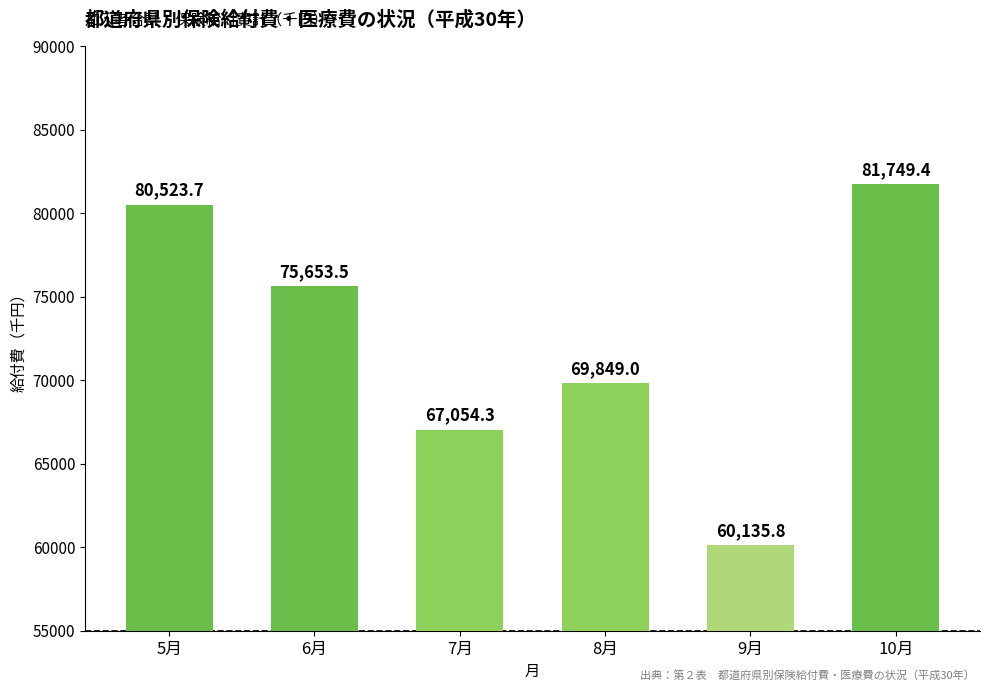

Are the bars horizontal?

No